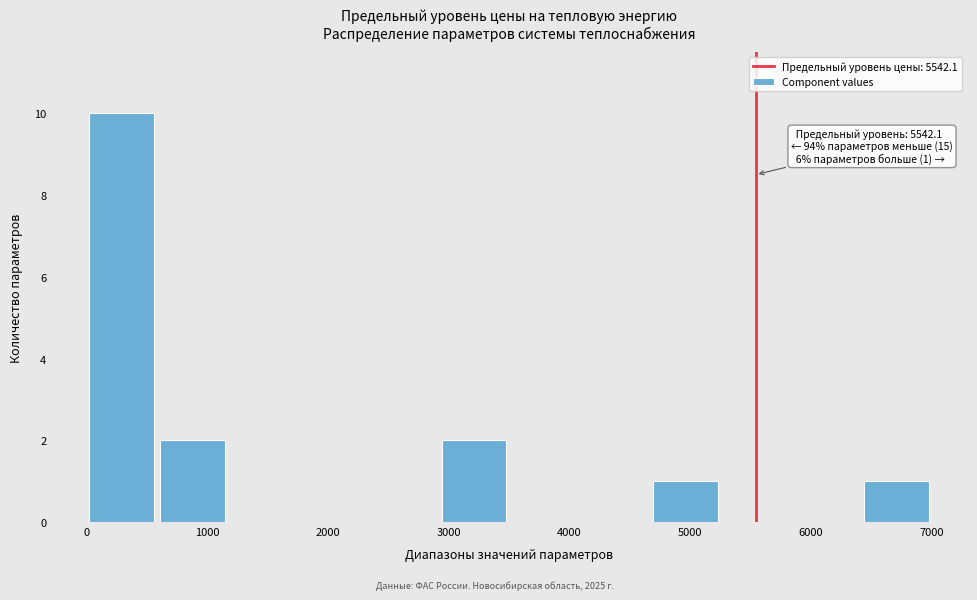

Over which range of the x-axis is the bar tallest?

0 to 600